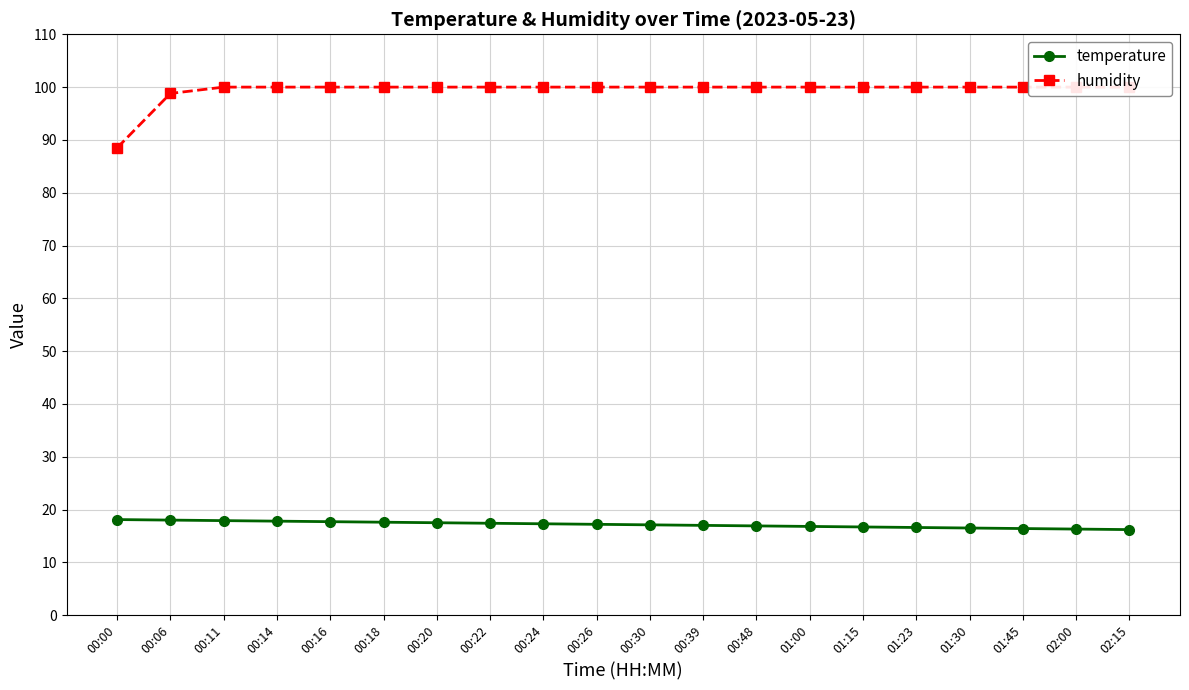

True or false: humidity and temperature cross at least once.

False